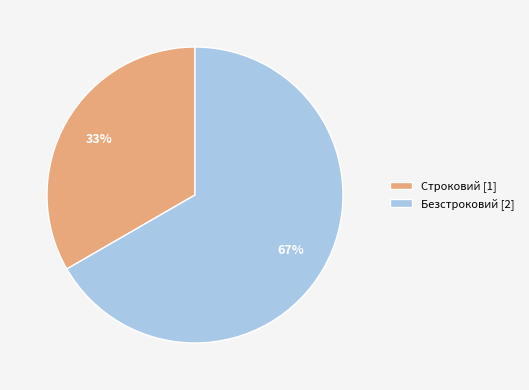

To the nearest percent, what is the combined percentage of Строковий and Безстроковий?

100%